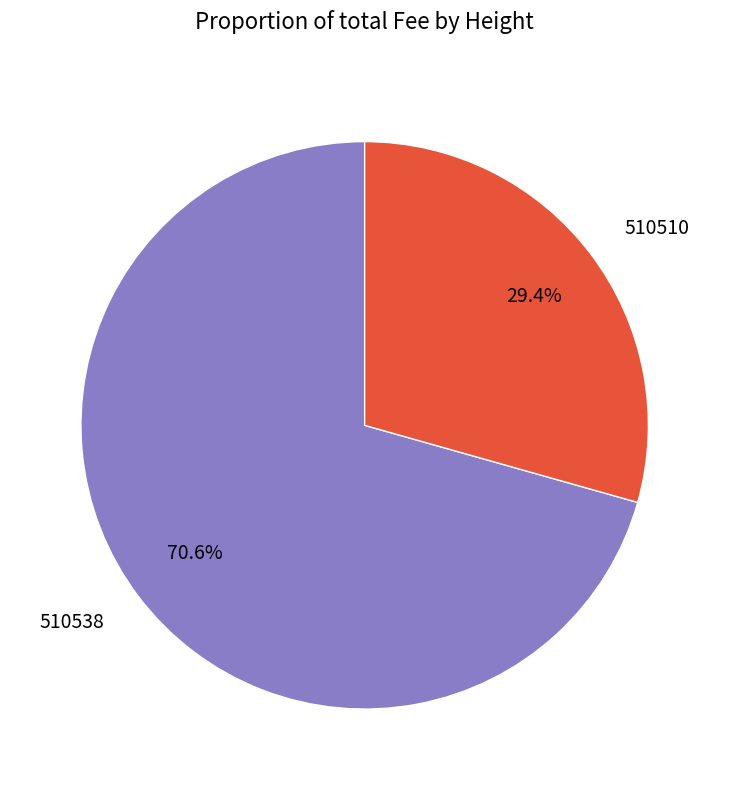

Is the sum of 510510 and 510538 greater than half?

Yes